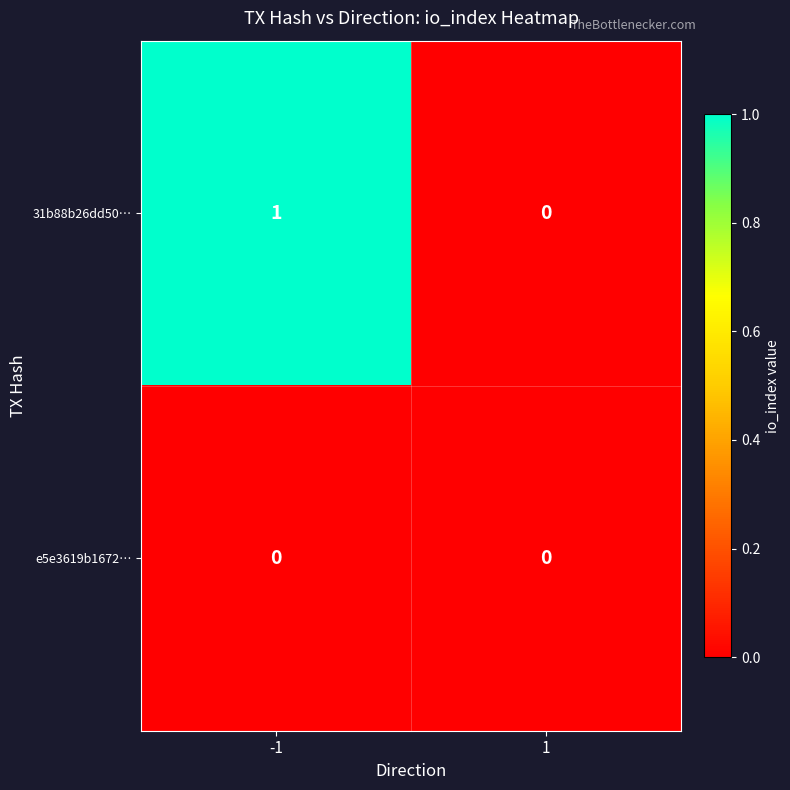

Rank the series at -1 from lowest to highest value.

e5e3619b1672…, 31b88b26dd50…